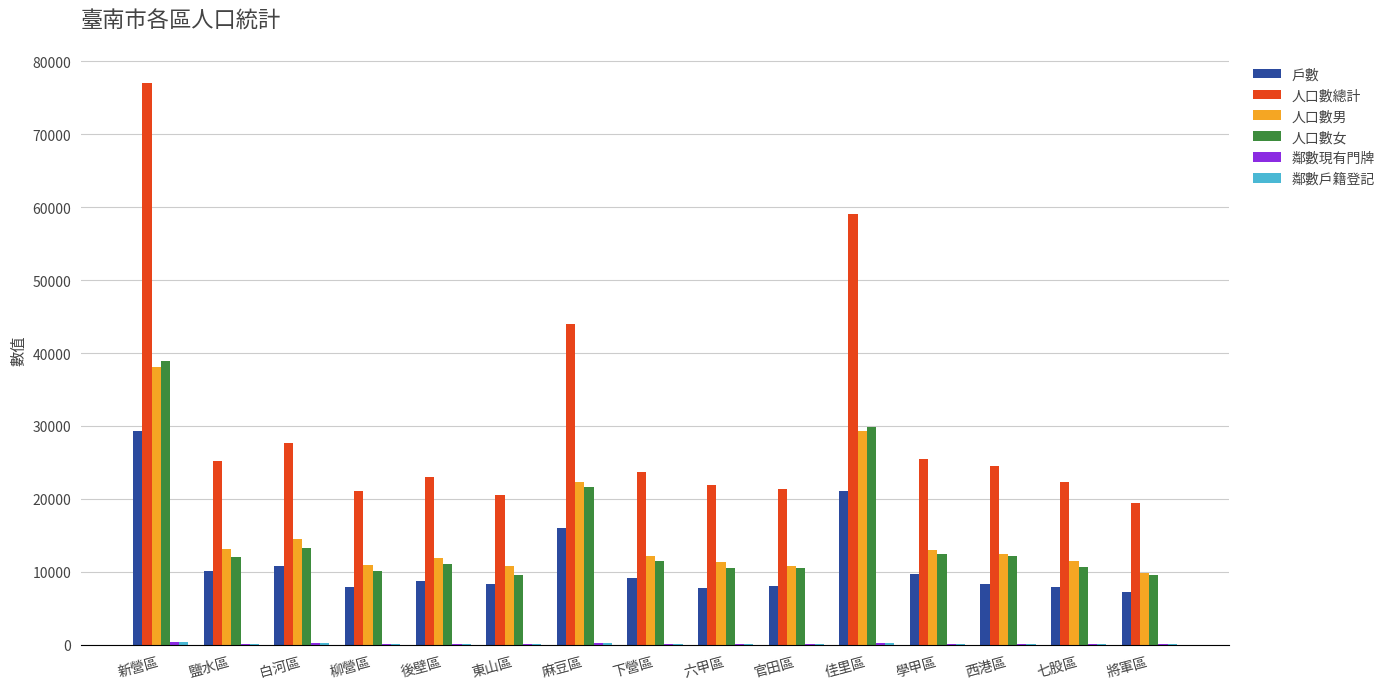

What is the sum of all 戶數 values?

170476